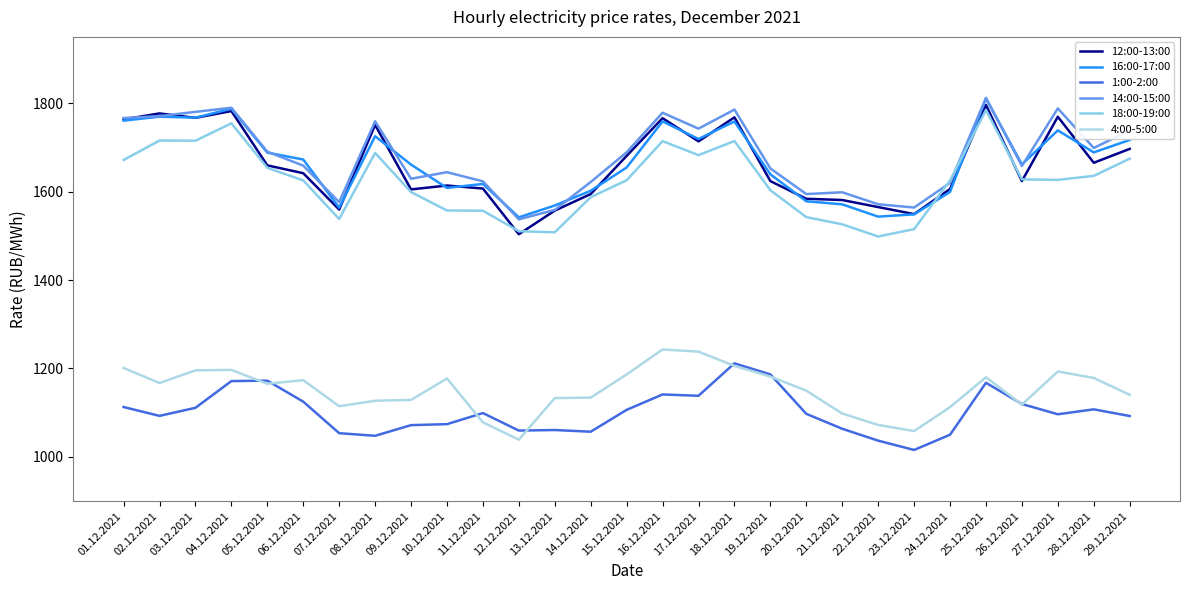

What is the average value of the 1:00-2:00 series?

1101.5